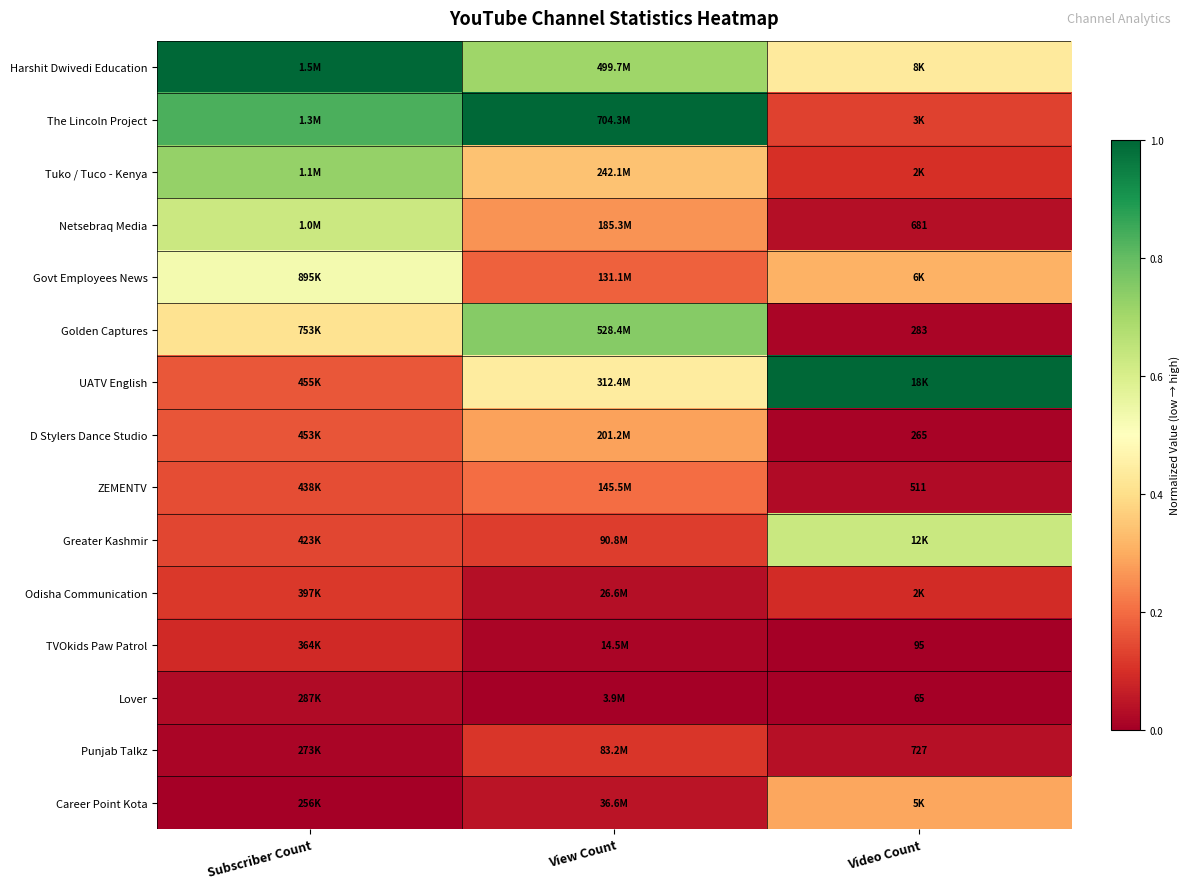

List the labels in order of Odisha Communication value, largest first.

Subscriber Count, Video Count, View Count